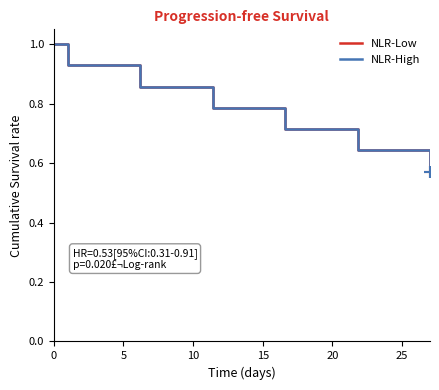

Rank the series by their maximum value, from highest to lowest.

NLR-Low, NLR-High